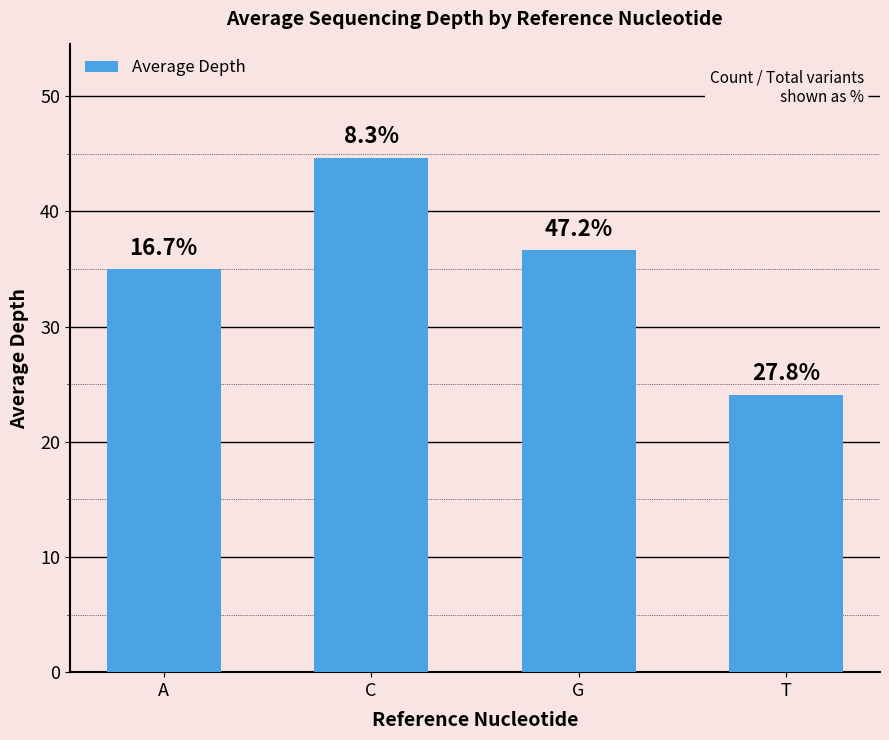

Rank the categories by value from lowest to highest.

T, A, G, C